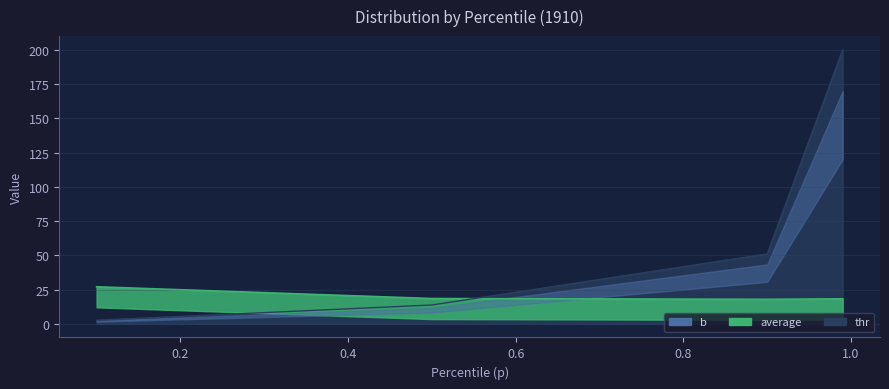

Between 0.9 and 0.1, which is larger?

0.9